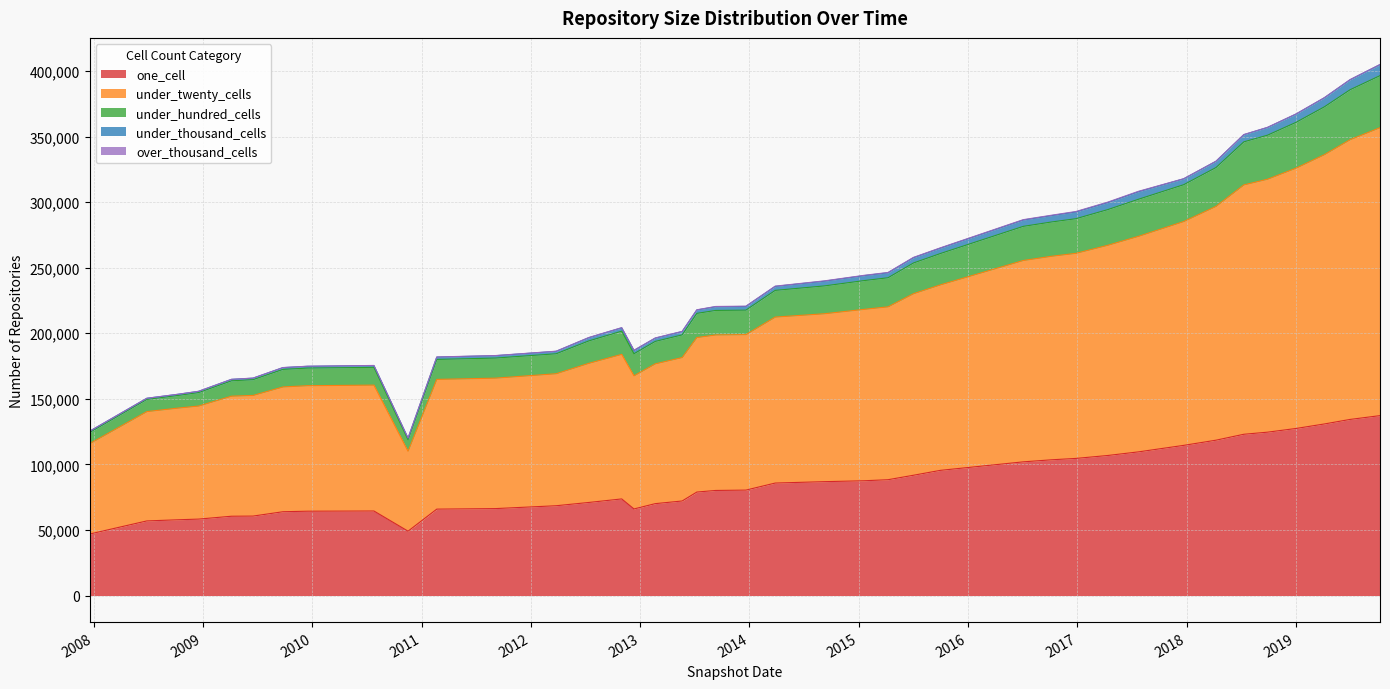

What is the minimum value for one_cell?

46898